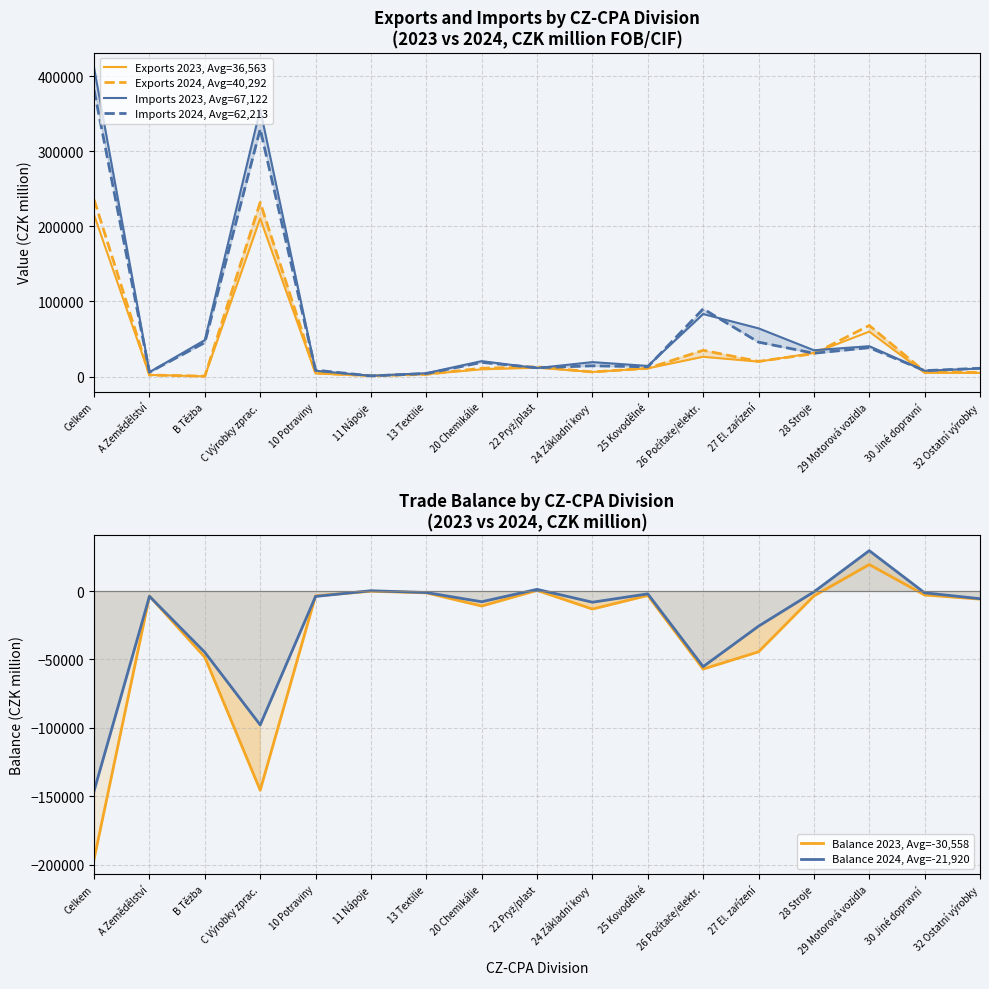

What position from the right is 11 Nápoje?

12